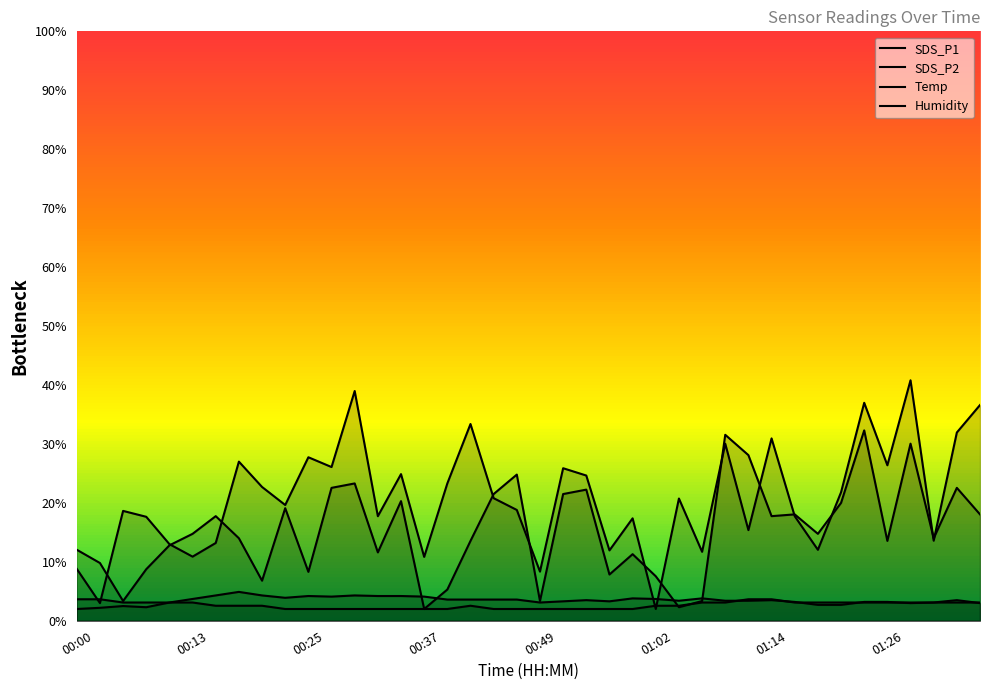

How many lines are shown in the chart?

4